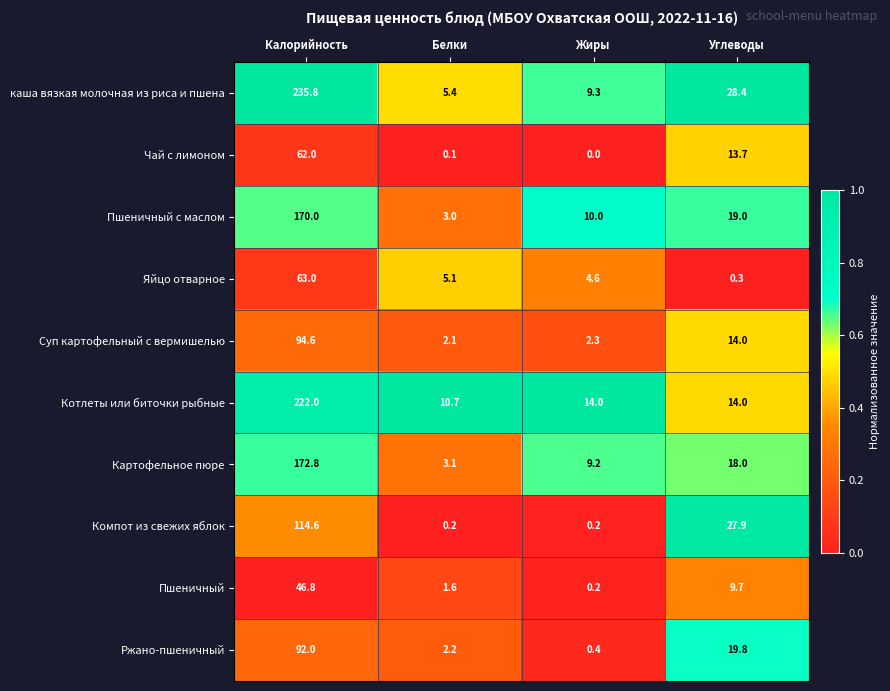

Is it true that Яйцо отварное equals 0.3 at Углеводы?

True